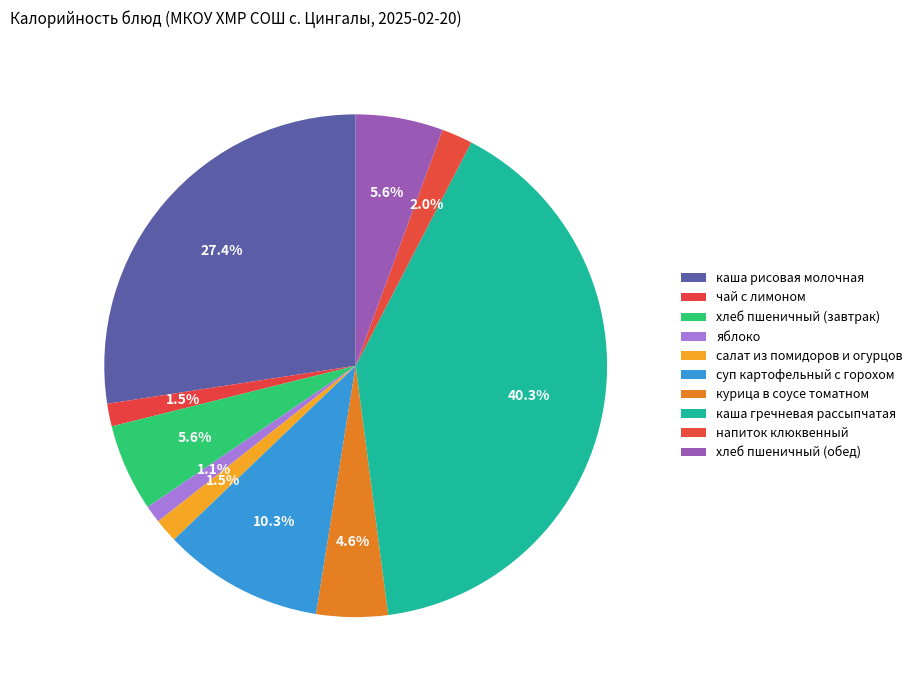

Count the number of slices in the pie.

10